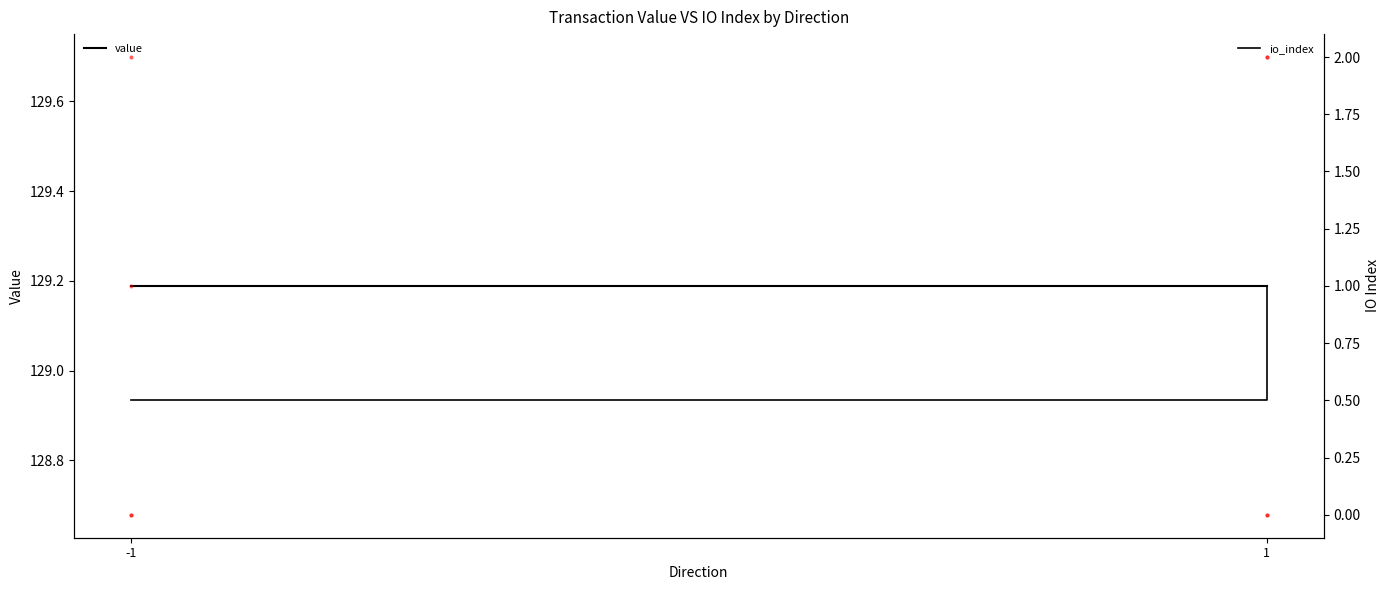

Which series reaches the minimum Y coordinate?

io_index